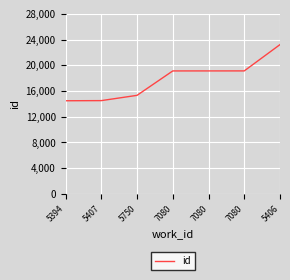

True or false: the data shows 30412 at 7080.

False